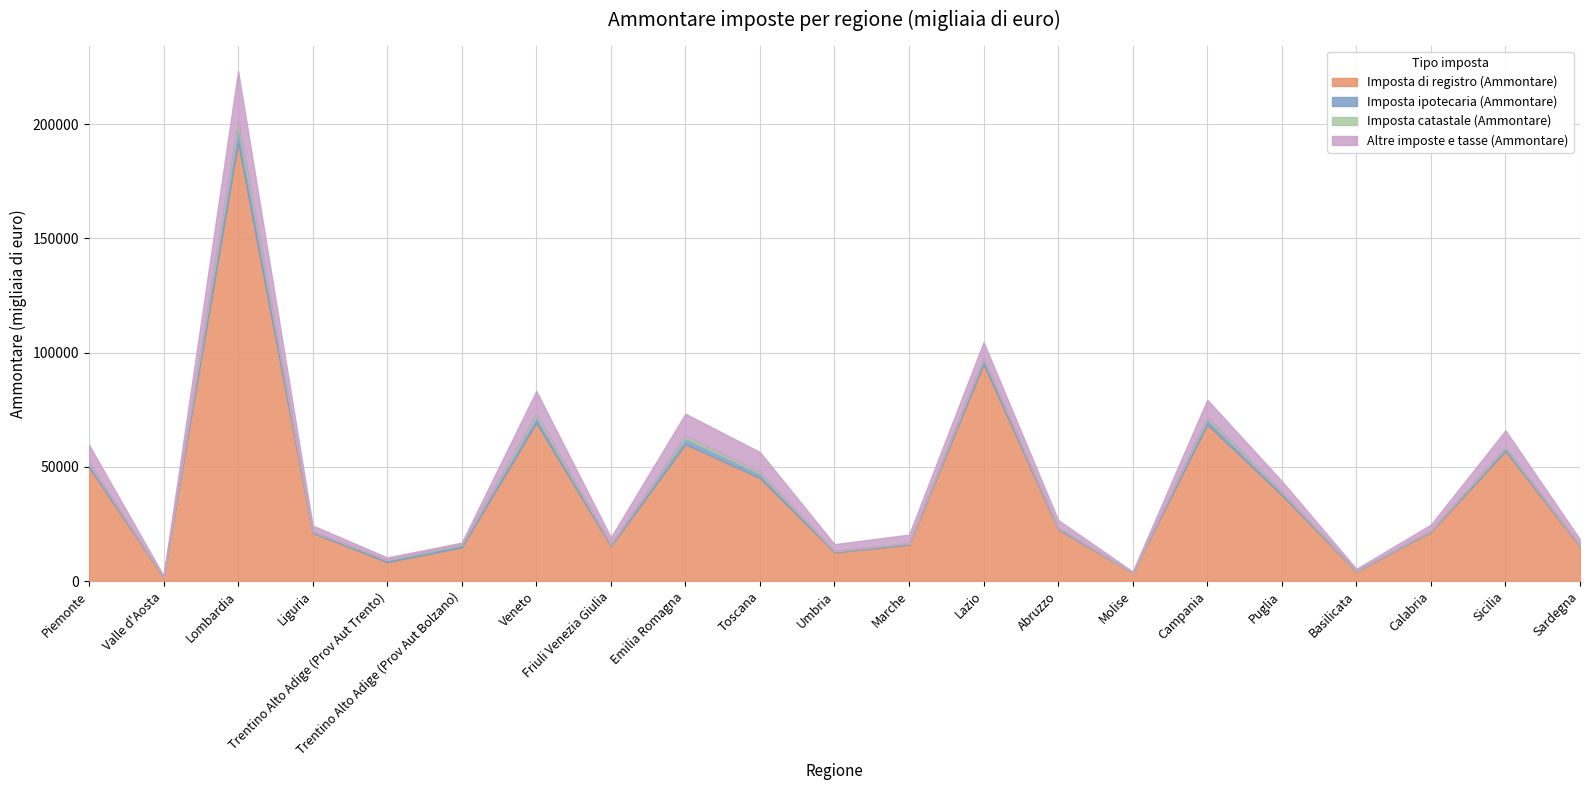

In Altre imposte e tasse (Ammontare), how many points are lower than both neighbors (excluding endpoints)?

6